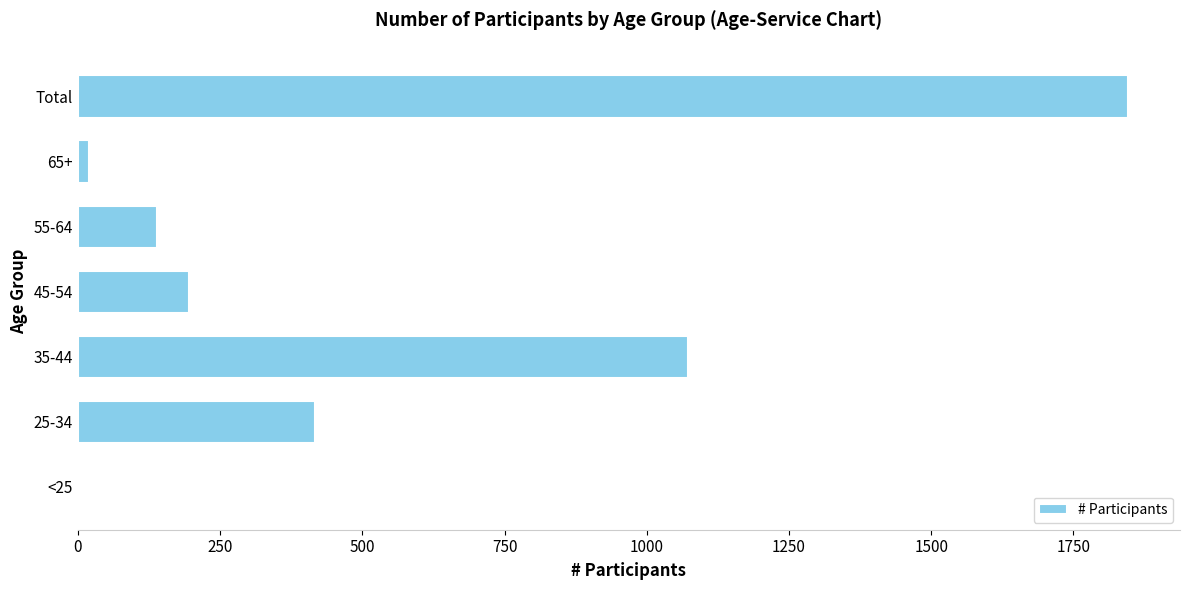

Reading top to bottom, list all the values displayed in this chart.

Total=1845	65+=19	55-64=140	45-54=196	35-44=1073	25-34=417	<25=0